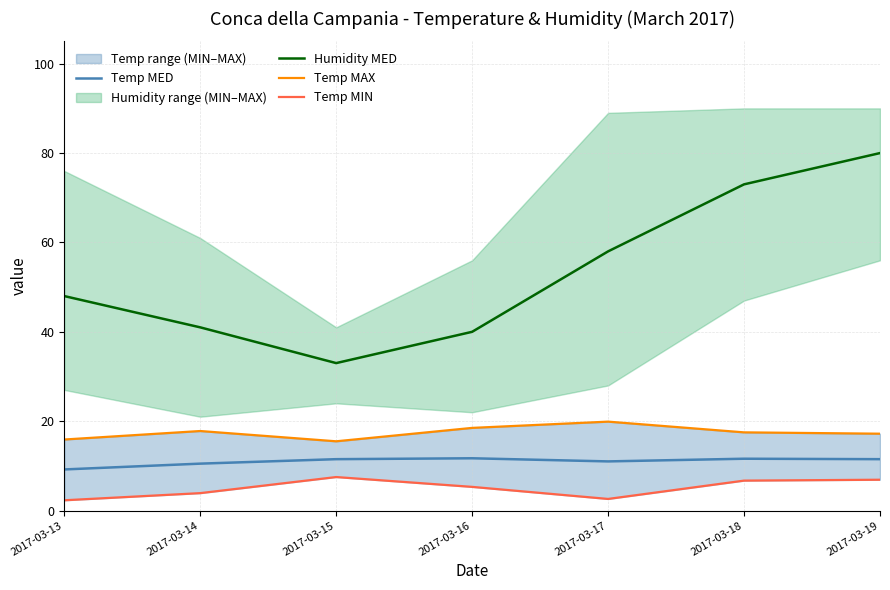

The Temp MED series shows 9.2 at 2017-03-13. True or false?

True